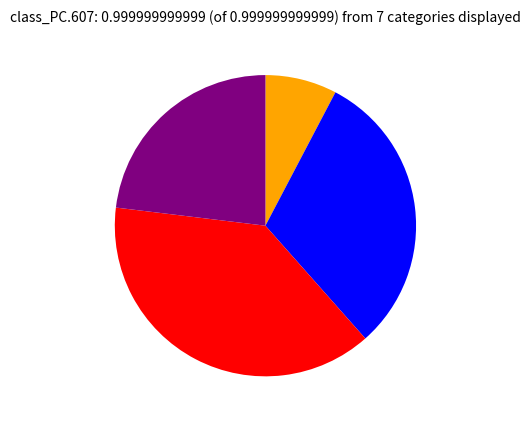

Is there a majority slice in this chart?

No